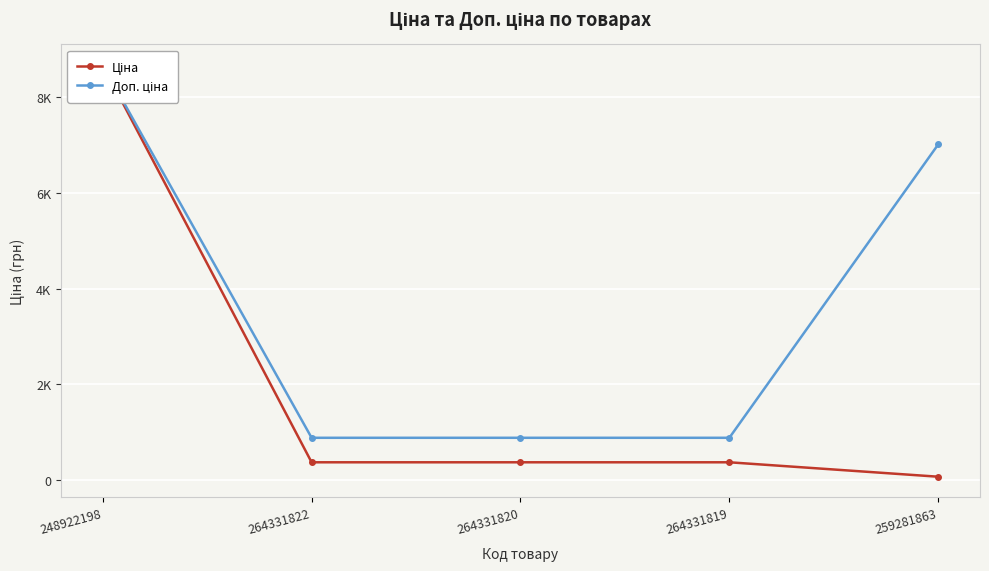

True or false: Ціна has a value of 70.1 at 259281863.

True